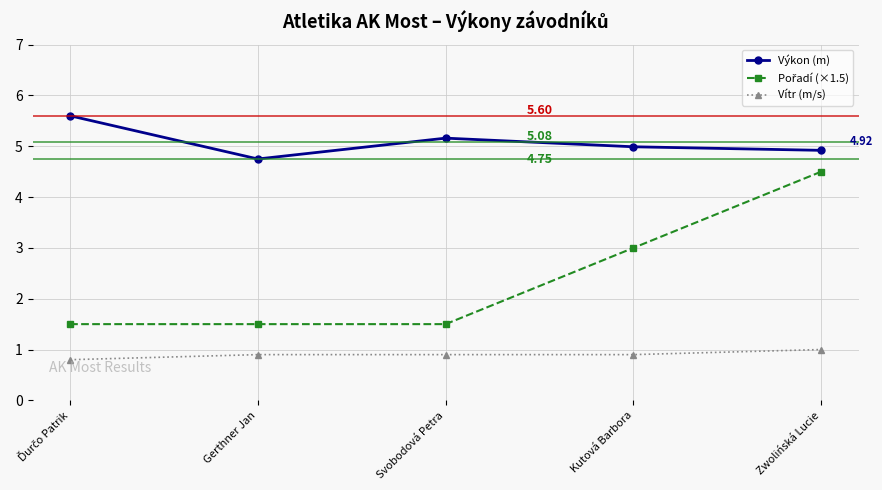

At which category does Výkon (m) reach its first local valley?

Gerthner Jan